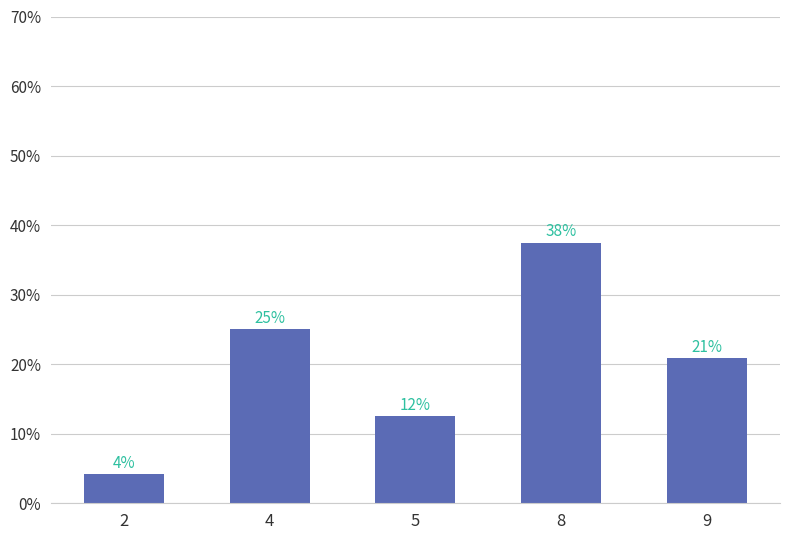

Where is the data nearest to the value 0?

2